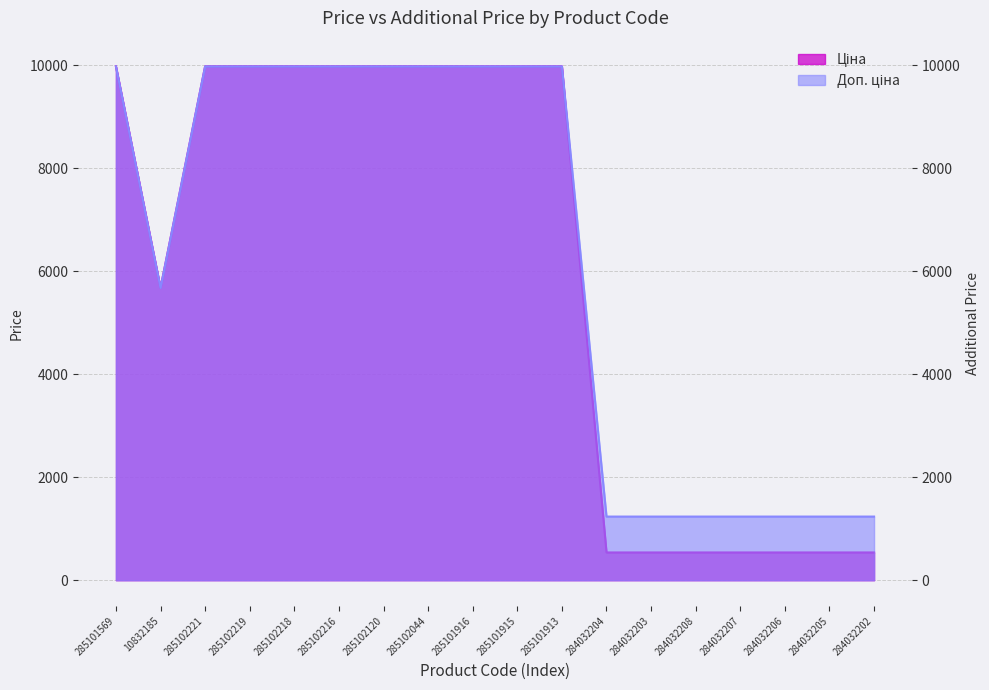

Rank the series by their average value, from highest to lowest.

Доп. ціна, Ціна